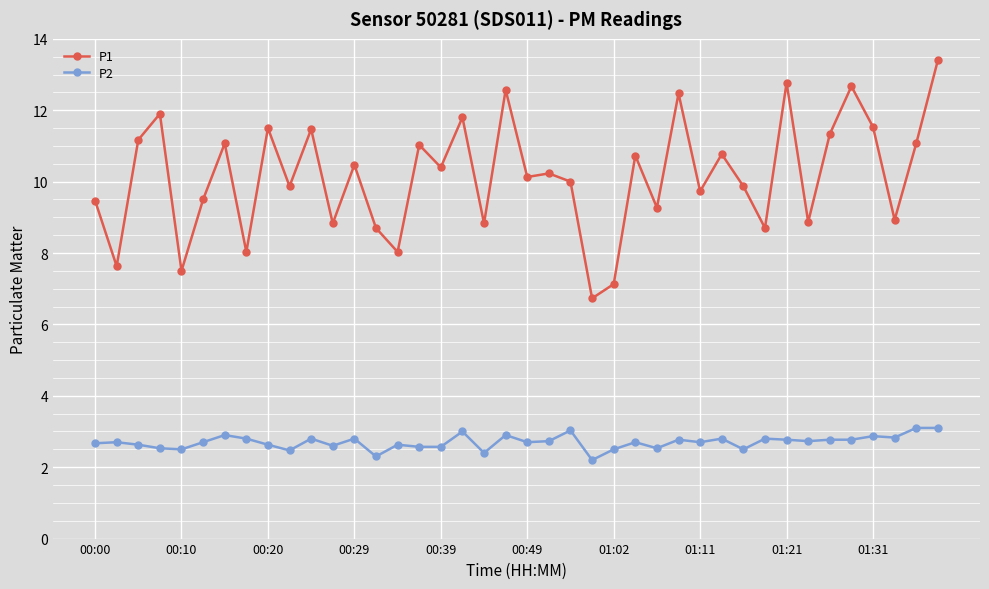

Which series has the largest range (max minus min)?

P1